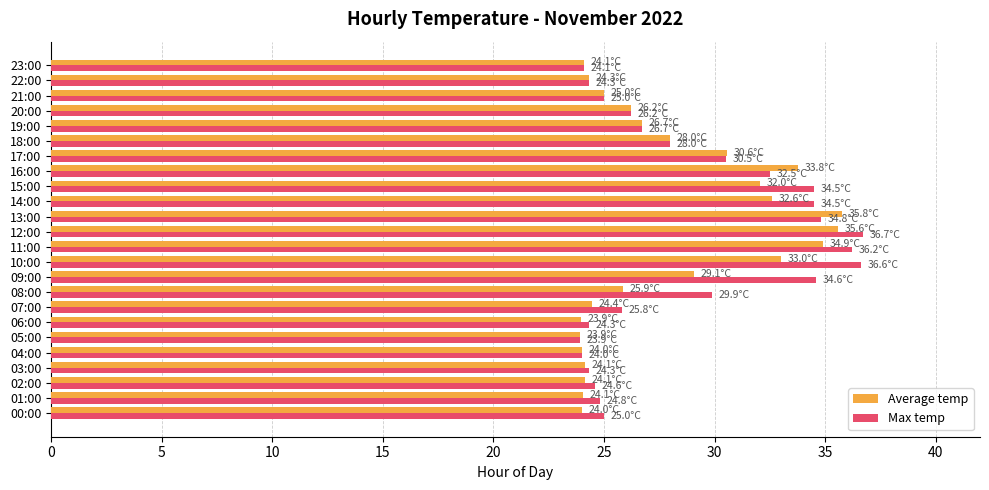

Is the value of Average temp at 04:00 greater than the value of Max temp at 11:00?

No